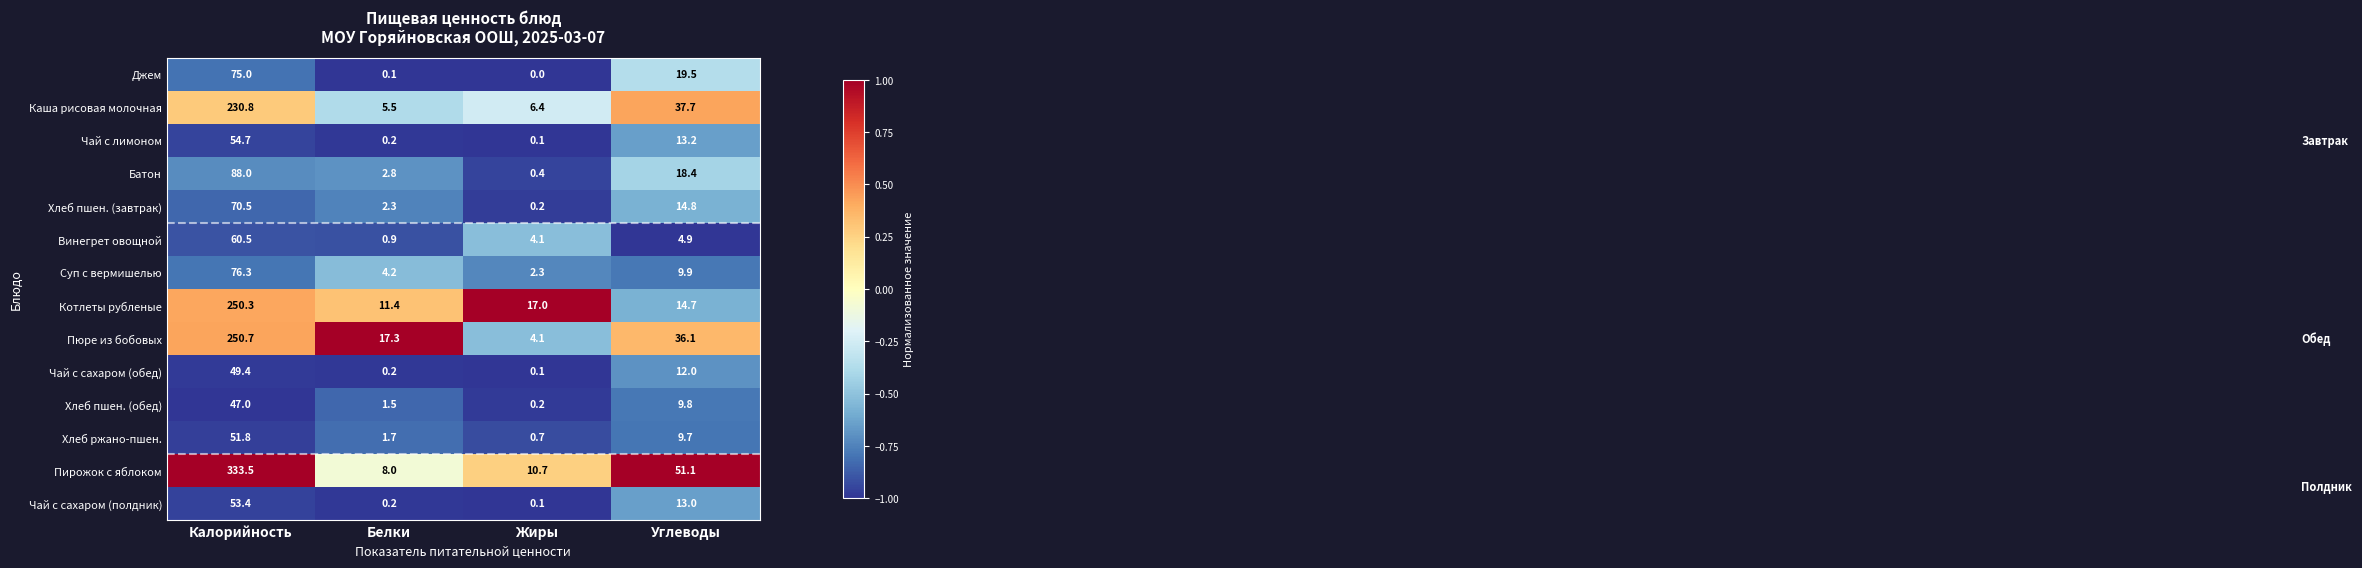

At which label does Котлеты рубленые reach its peak?

Калорийность